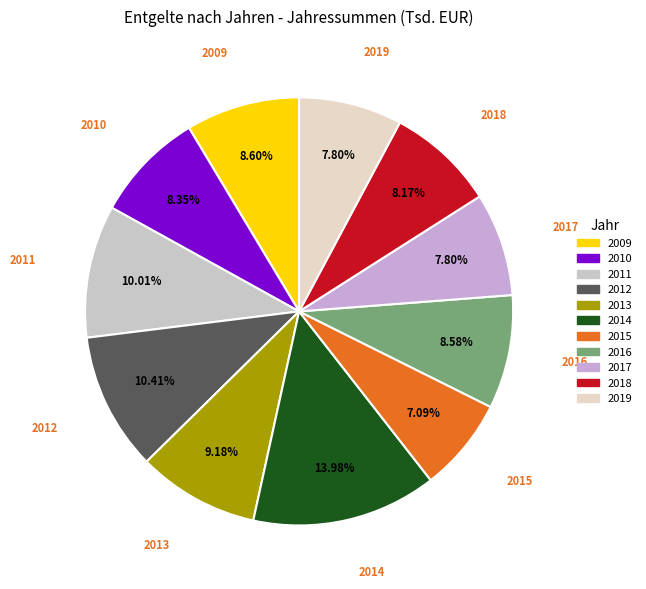

The 2015 slice represents 7% of the pie. True or false?

True